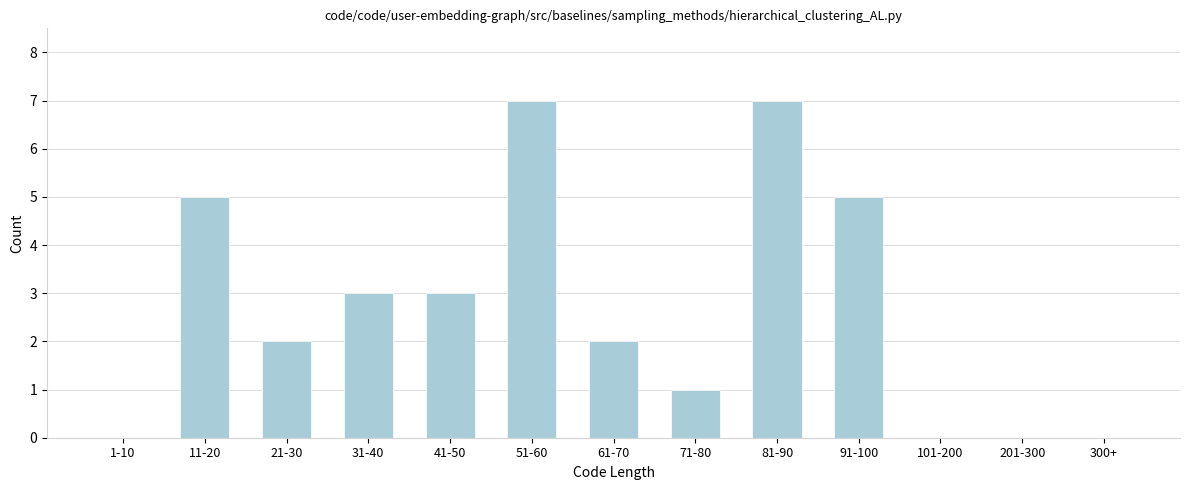

Reading right to left, extract all data points from this chart.

300+=0	201-300=0	101-200=0	91-100=5	81-90=7	71-80=1	61-70=2	51-60=7	41-50=3	31-40=3	21-30=2	11-20=5	1-10=0